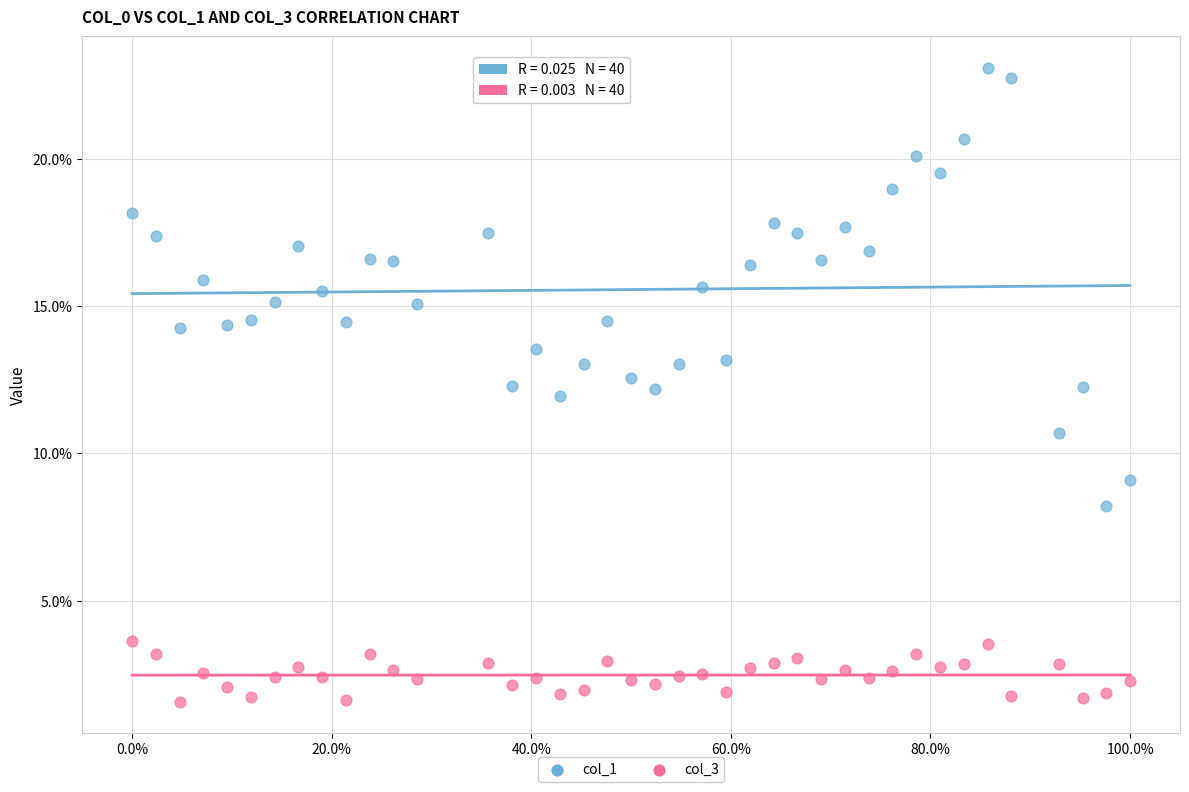

Which series reaches the minimum Y coordinate?

col_3